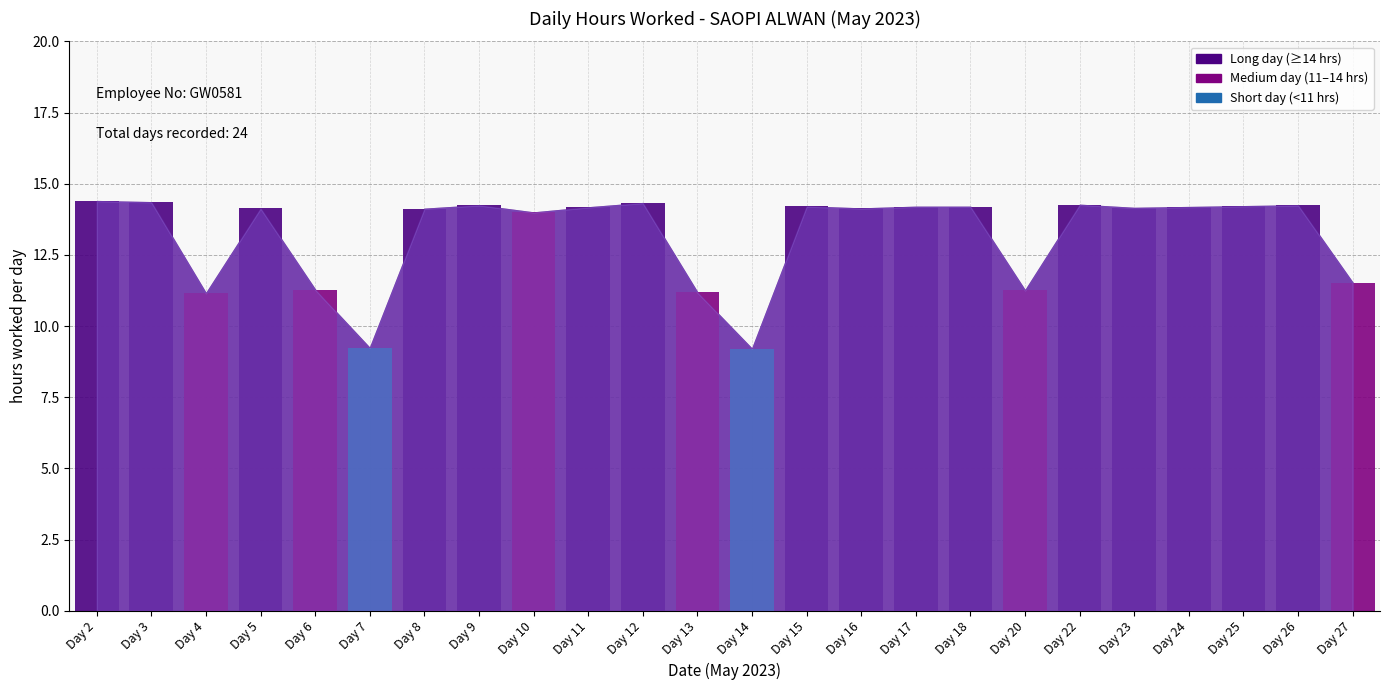

Reading left to right, transcribe all the data shown in this chart.

Day 2=14.4	Day 3=14.3	Day 4=11.2	Day 5=14.1	Day 6=11.3	Day 7=9.2	Day 8=14.1	Day 9=14.2	Day 10=14.0	Day 11=14.2	Day 12=14.3	Day 13=11.2	Day 14=9.2	Day 15=14.2	Day 16=14.1	Day 17=14.2	Day 18=14.2	Day 20=11.2	Day 22=14.3	Day 23=14.2	Day 24=14.2	Day 25=14.2	Day 26=14.2	Day 27=11.5